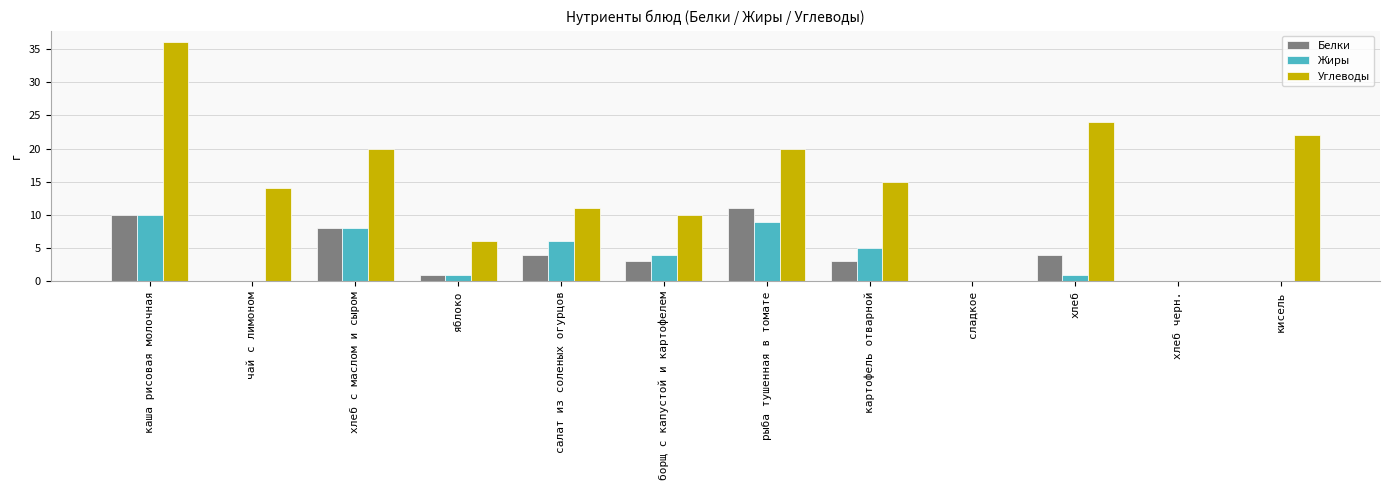

Does the chart contain stacked bars?

No